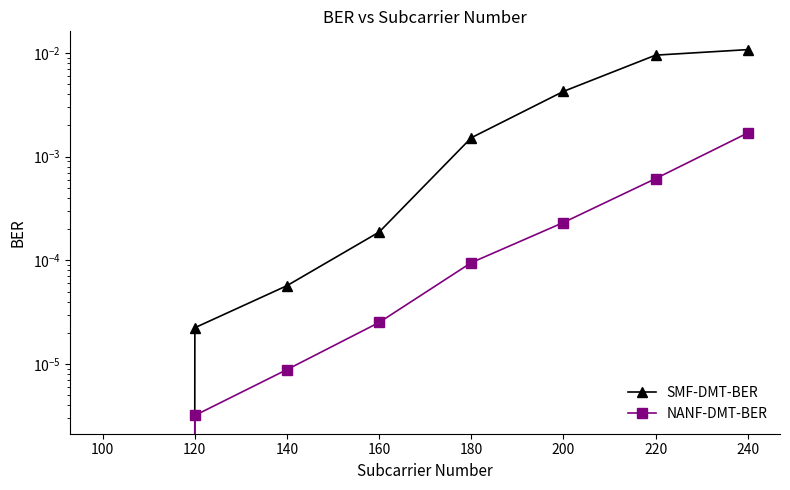

At how many categories does at least one series exceed 0?

7